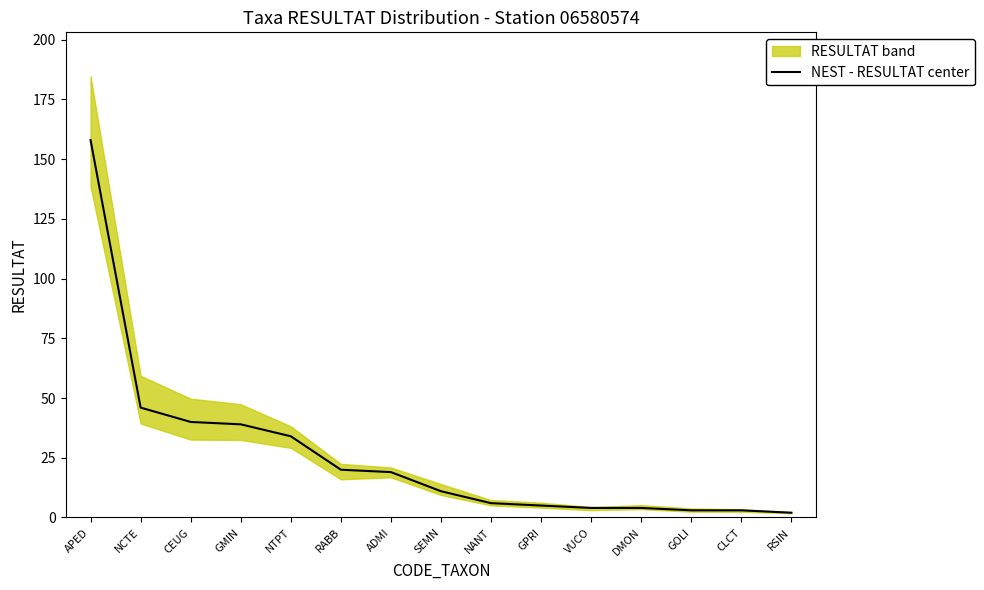

What is the change in value from CEUG to SEMN?

-29